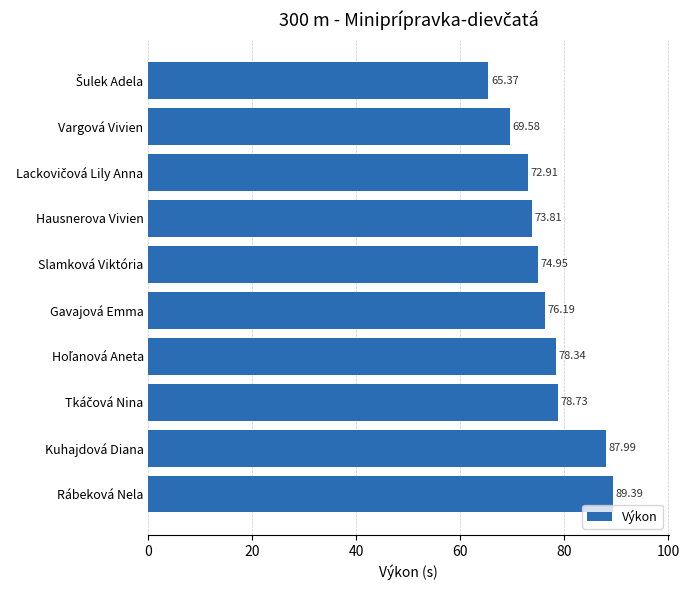

What is the sum of the values at Vargová Vivien and Slamková Viktória?

144.5